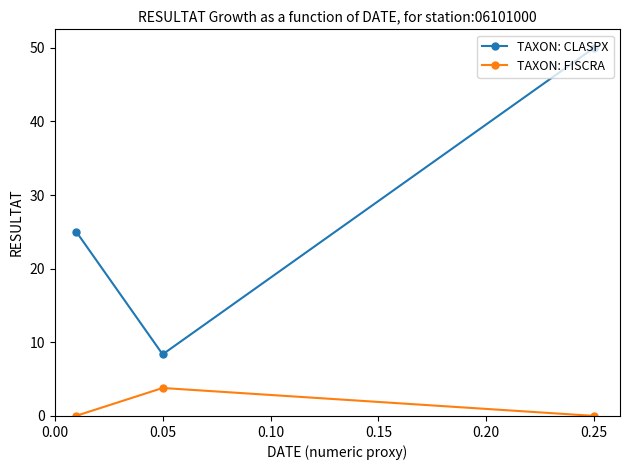

Rank the series by their maximum value, from lowest to highest.

TAXON: FISCRA, TAXON: CLASPX